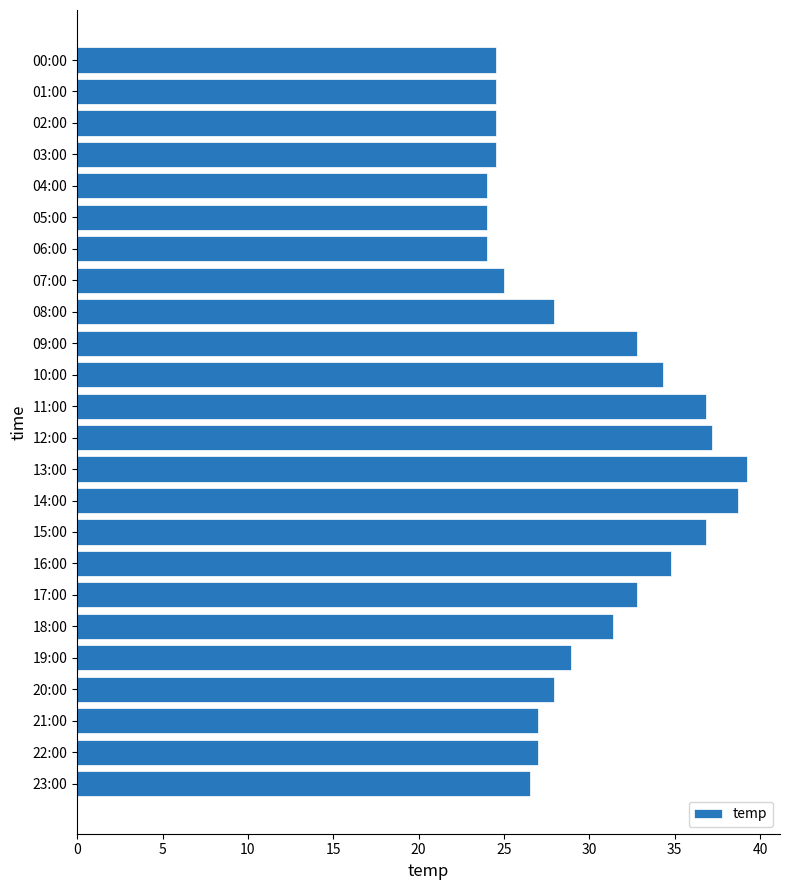

The value at 22:00 is 27.0. True or false?

True